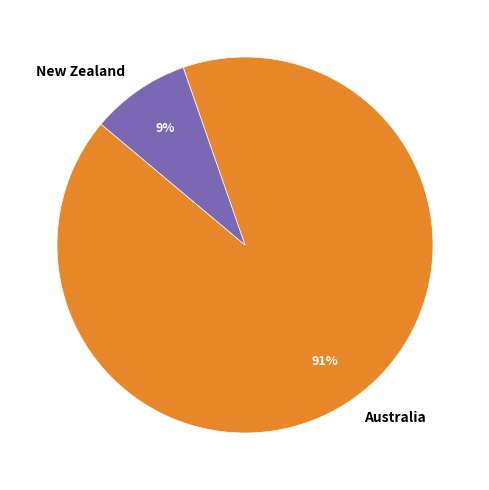

Which category has the smallest portion of the pie?

New Zealand